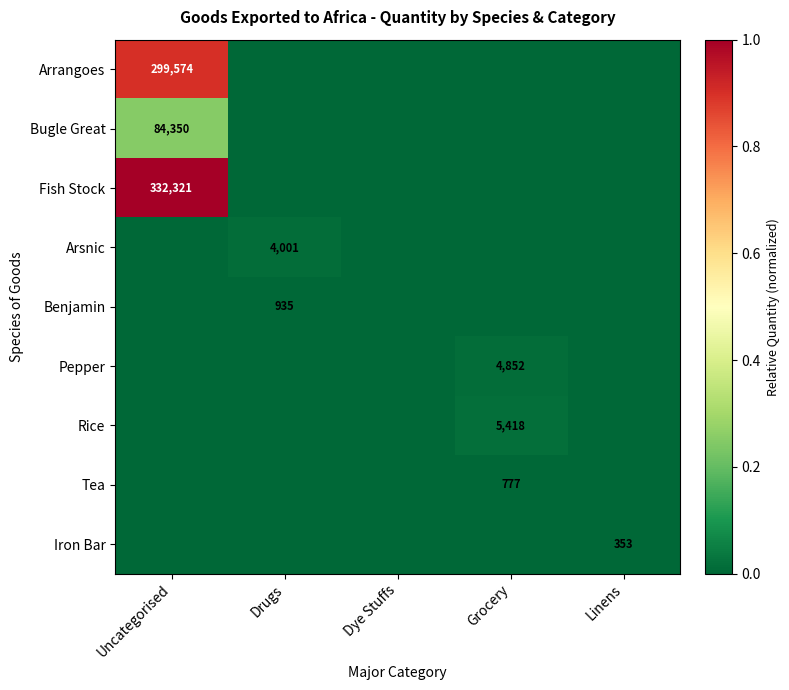

Is it true that Tea equals 777 at Grocery?

True